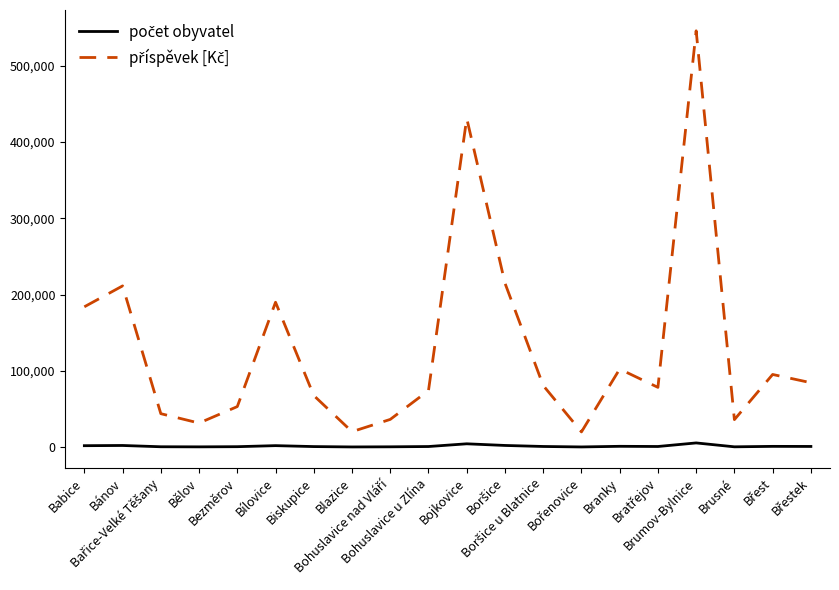

What is the maximum value shown in the chart?

545700